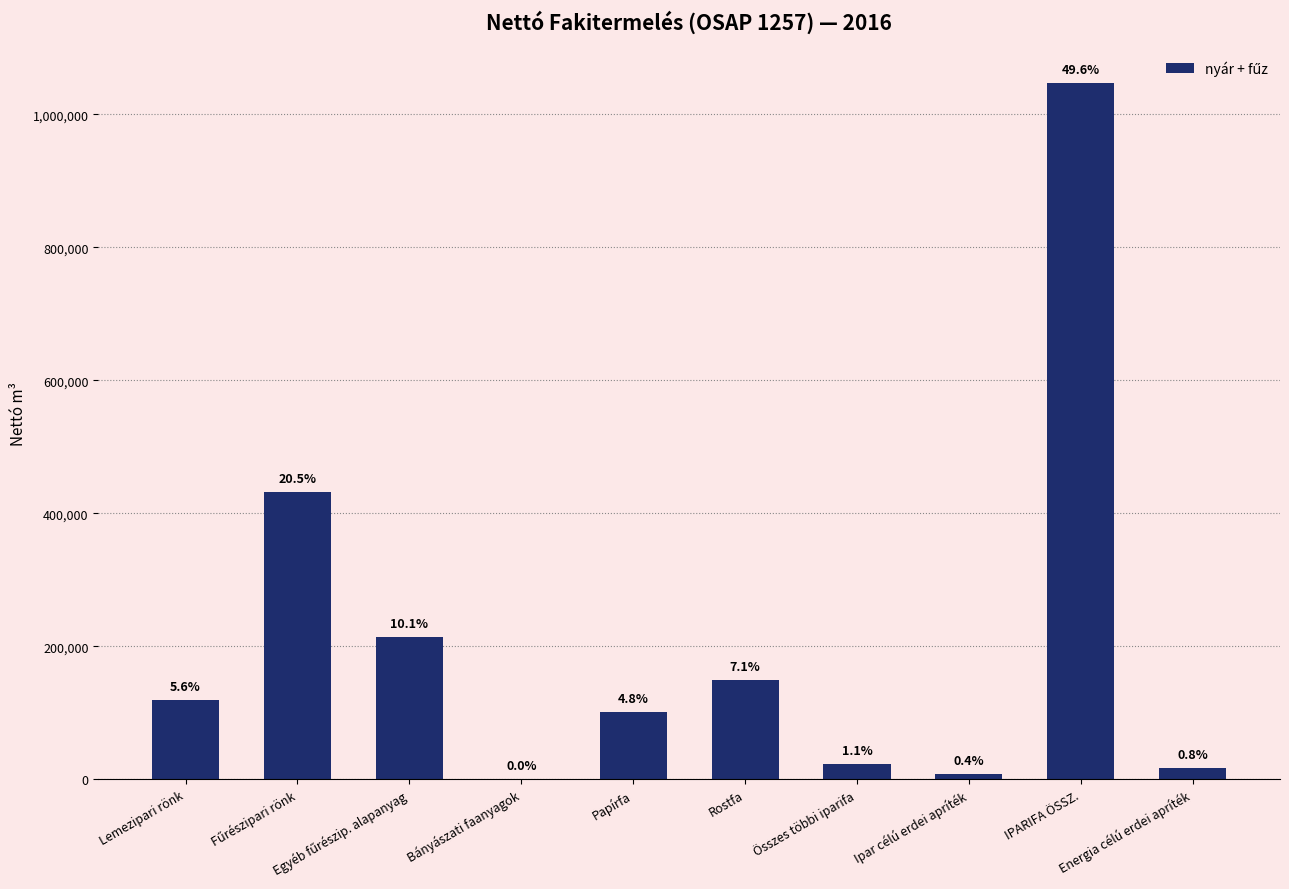

Does the chart contain stacked bars?

No